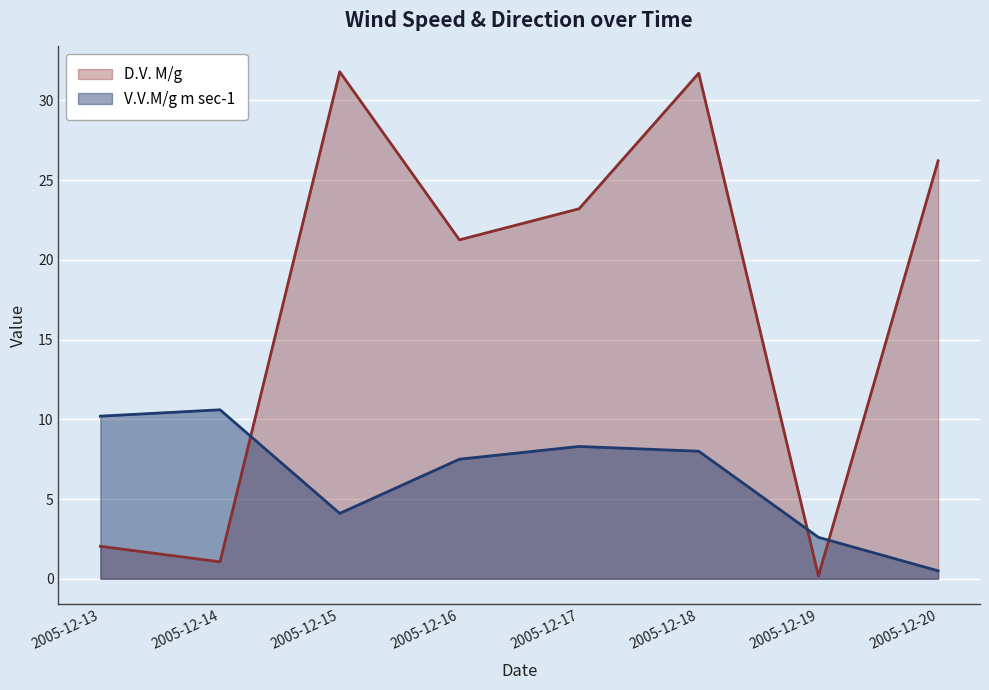

How many series are shown in this chart?

2